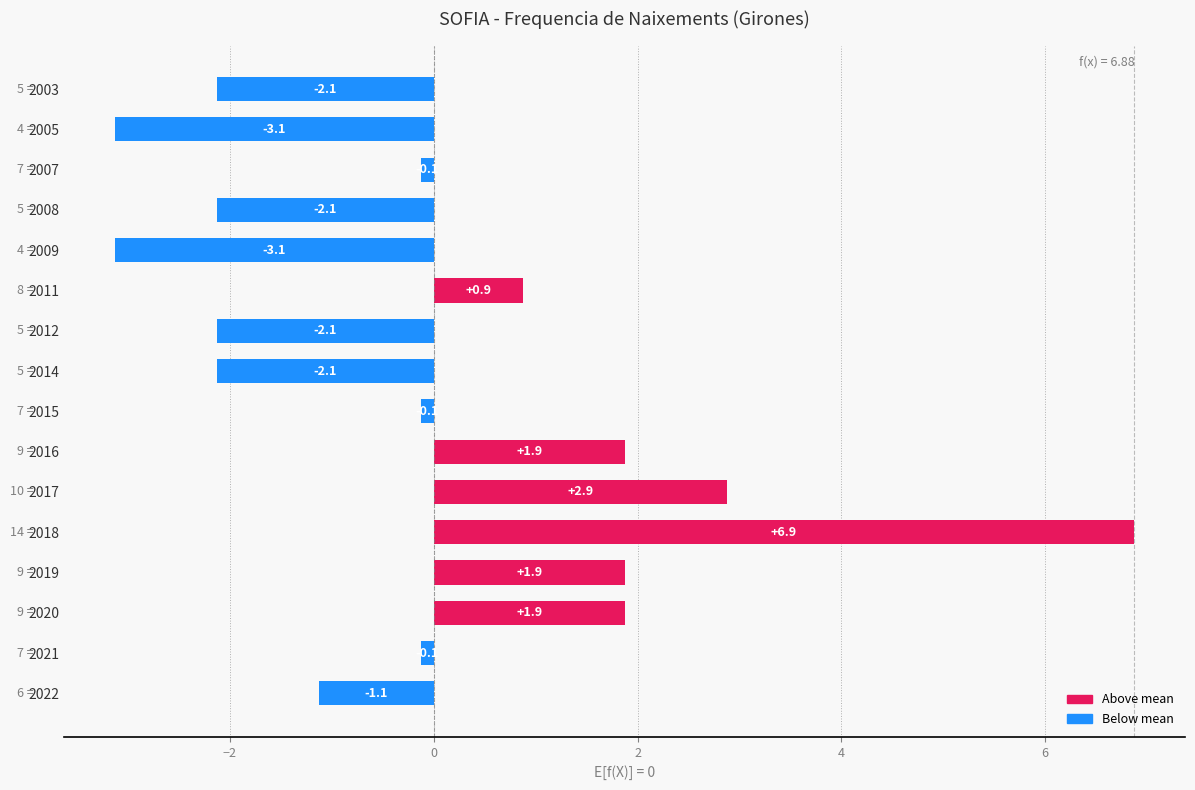

Reading top to bottom, extract all data points from this chart.

2003=-2.1	2005=-3.1	2007=-0.1	2008=-2.1	2009=-3.1	2011=0.9	2012=-2.1	2014=-2.1	2015=-0.1	2016=1.9	2017=2.9	2018=6.9	2019=1.9	2020=1.9	2021=-0.1	2022=-1.1